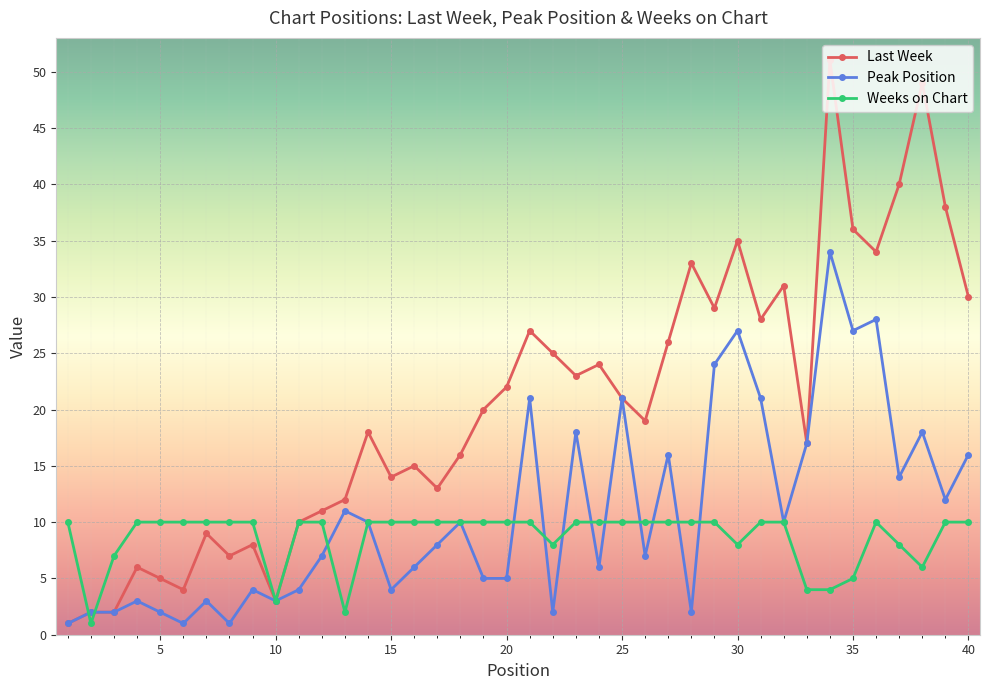

True or false: Last Week has more than 2 points higher than both neighbors.

True